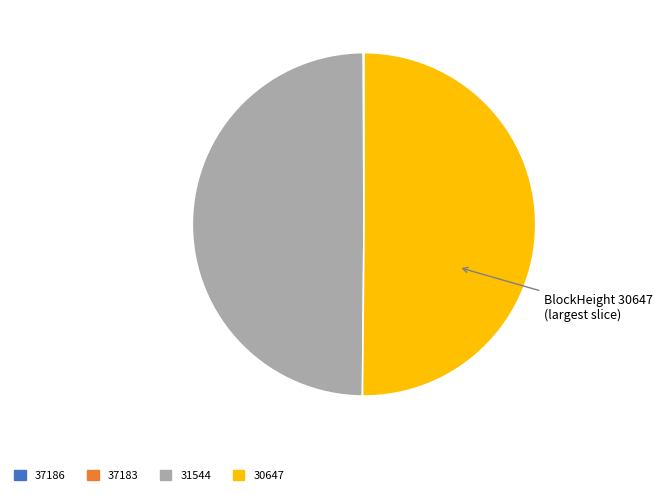

True or false: 30647 accounts for 50% of the total.

True